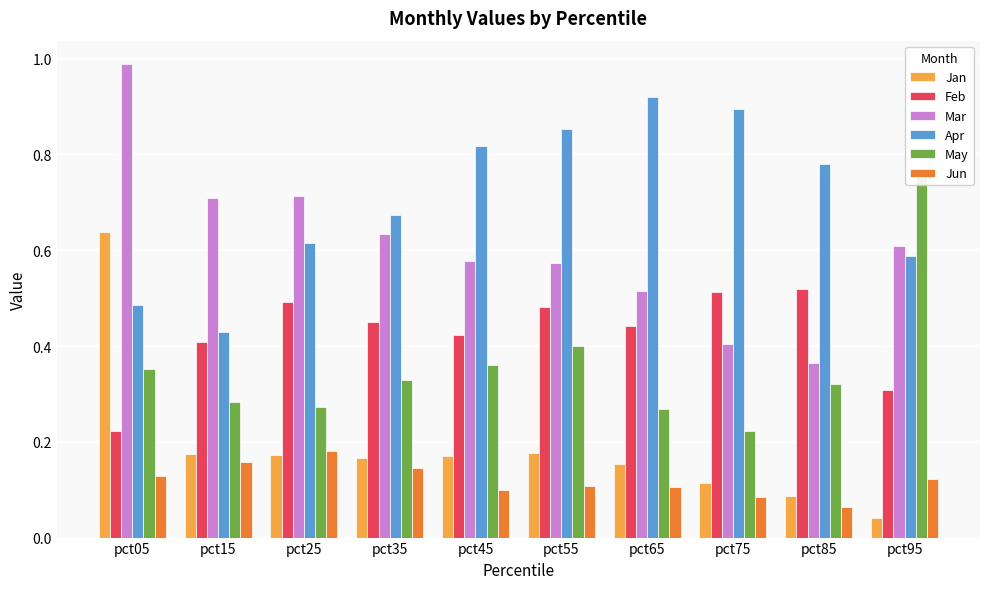

The value of Jun at pct65 is 0.0. True or false?

False